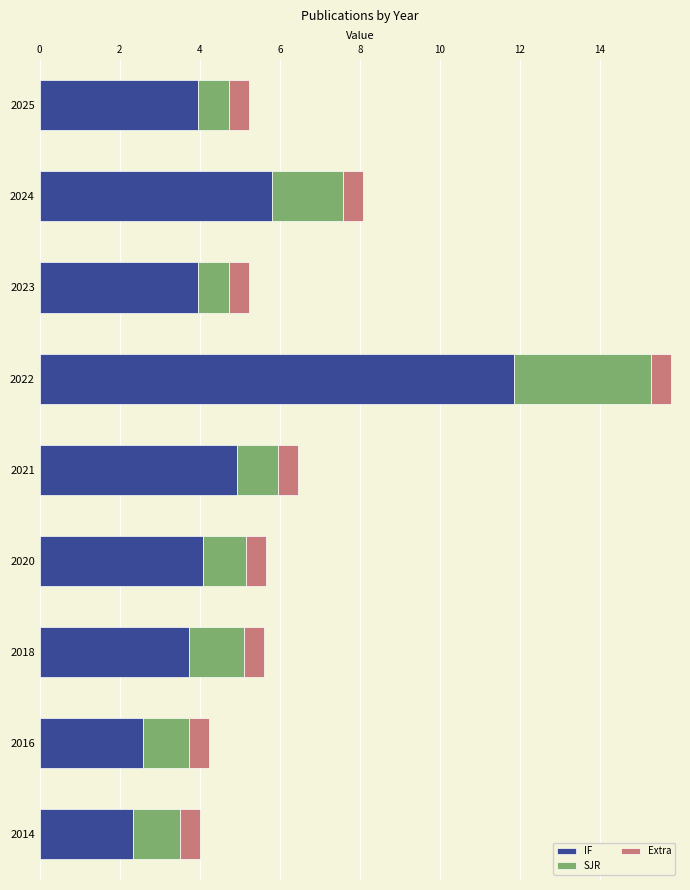

What is the approximate value of IF at 2016?

2.6